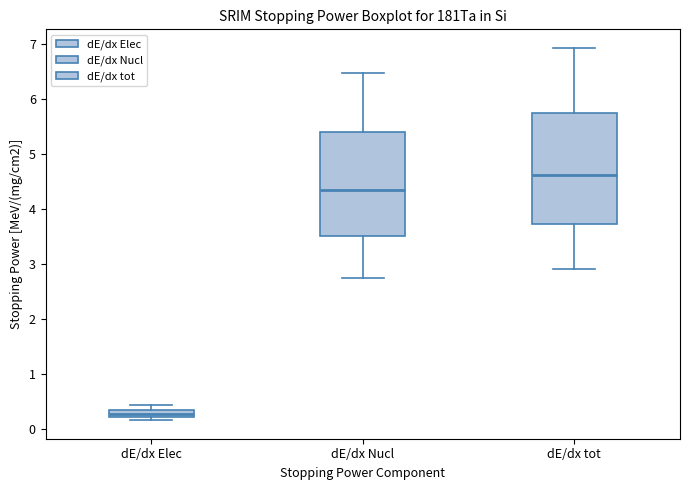

Comparing the boxes themselves (not the whiskers), which one is the tallest?

dE/dx tot